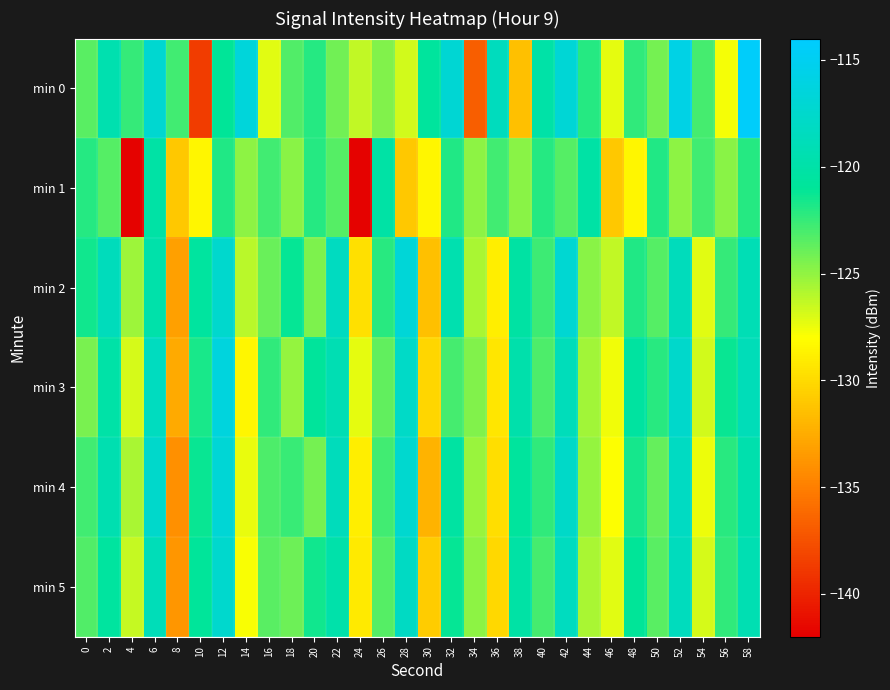

What is the smallest value displayed?

-141.8